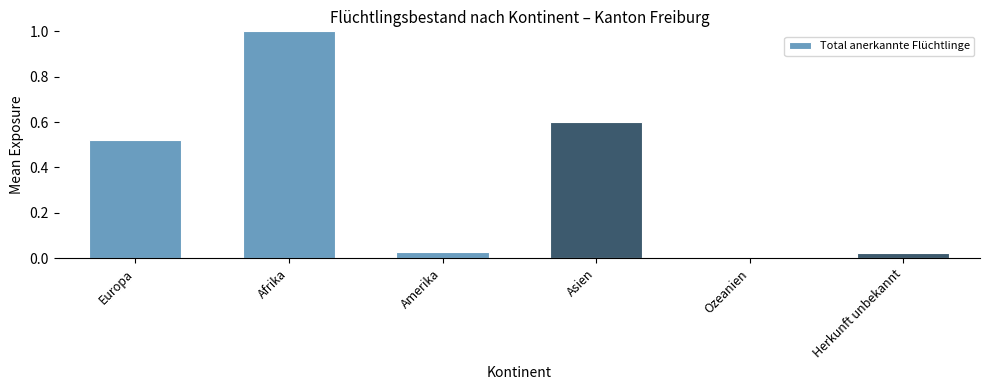

Which category has the highest value across all series?

Afrika